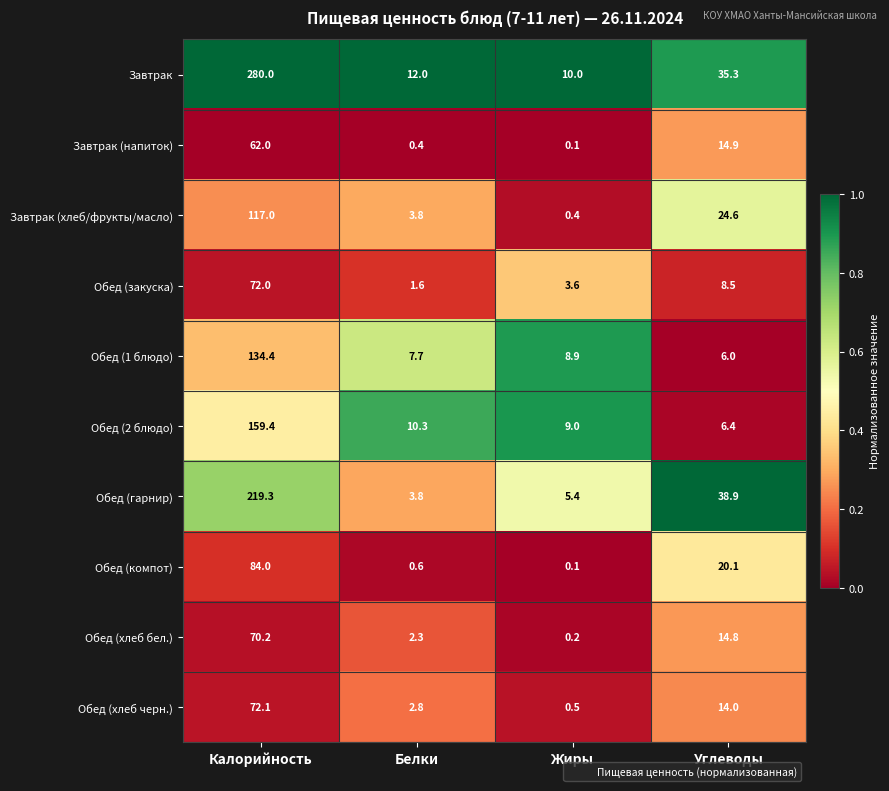

At which category is the sum across all series the highest?

Калорийность